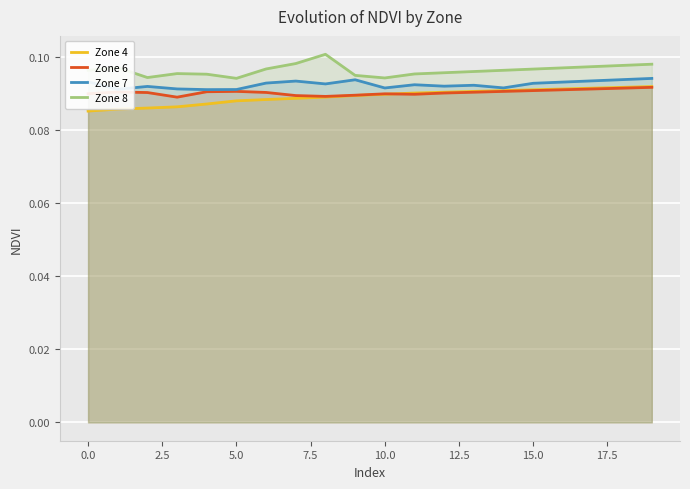

What is the average value of the Zone 8 series?

0.1